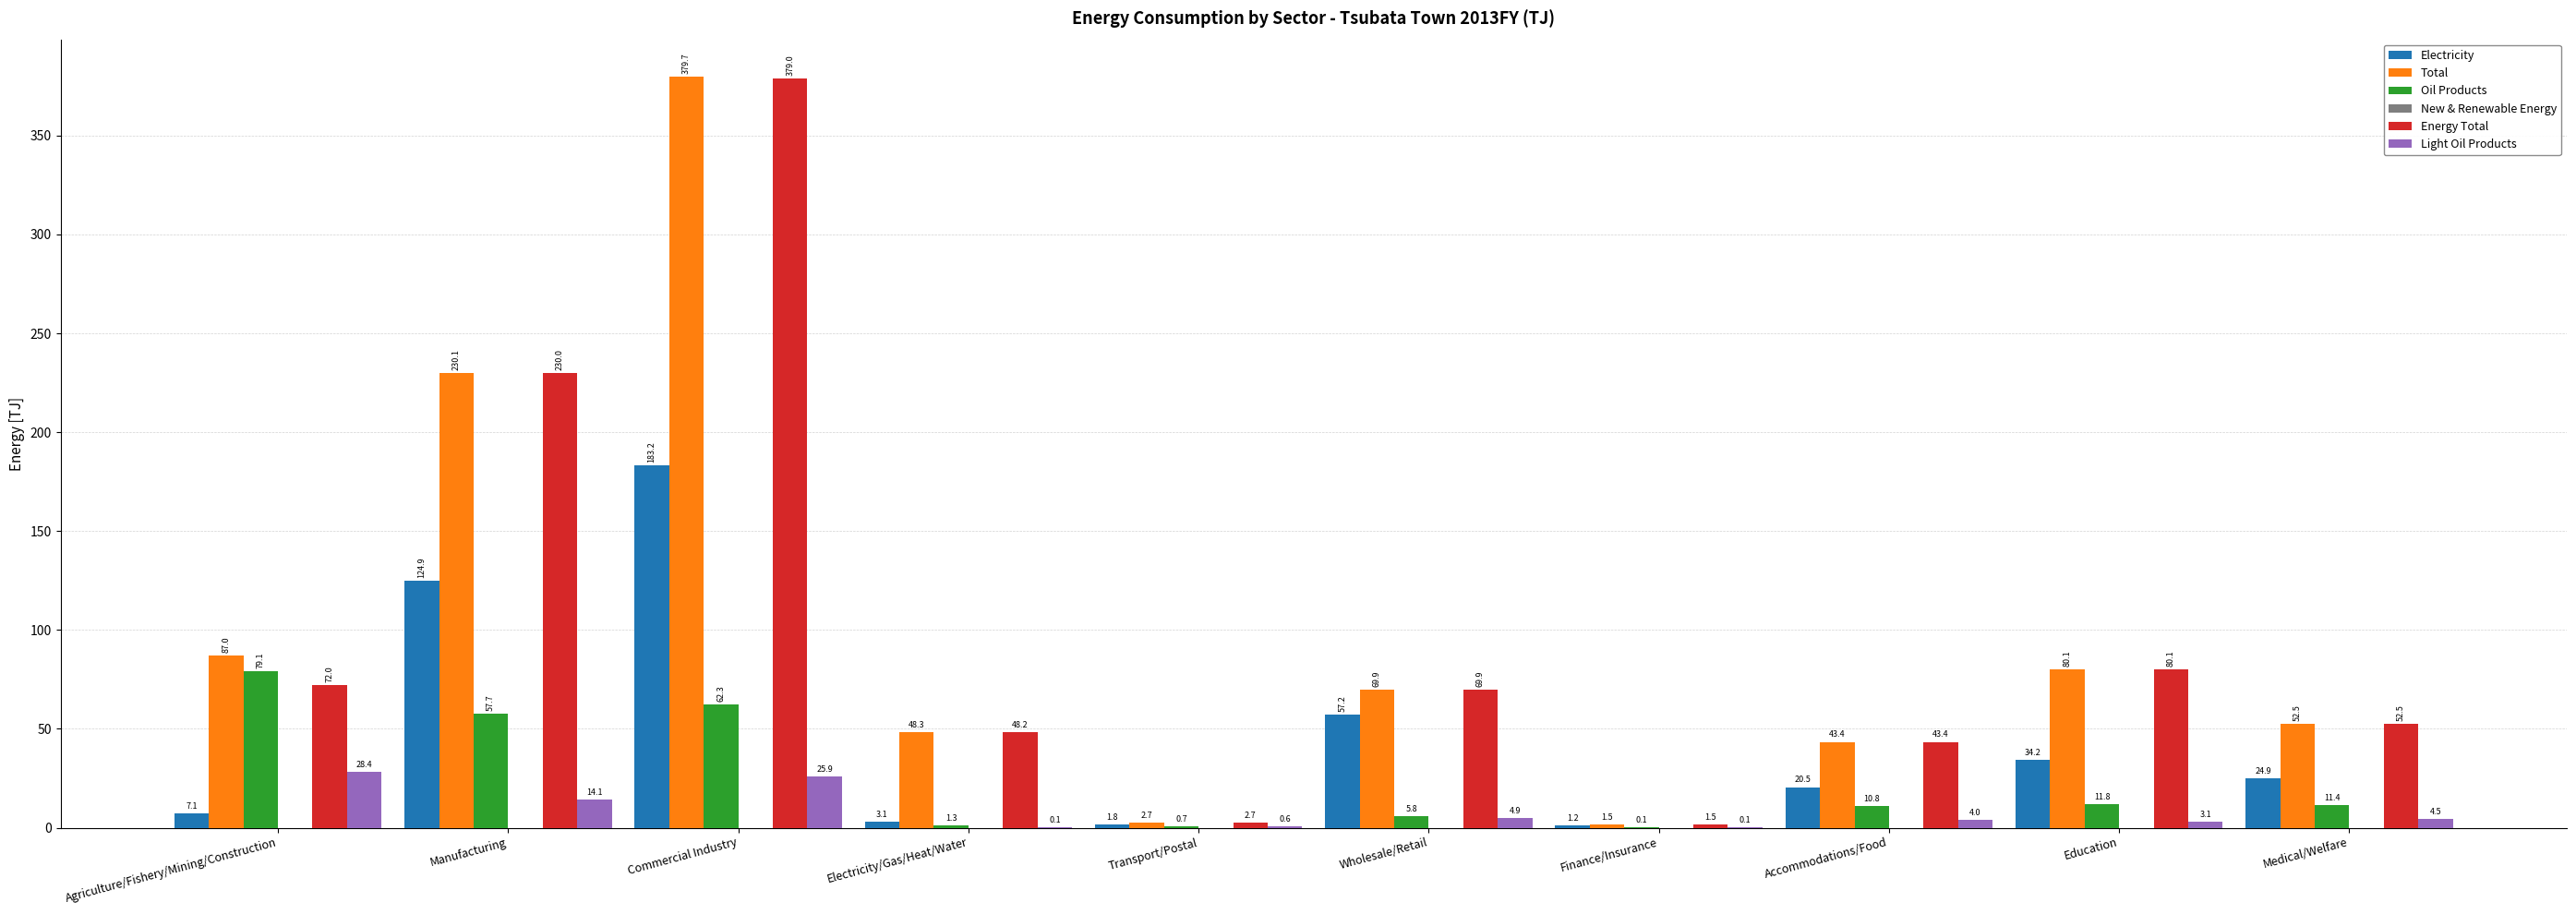

The value of Total at Commercial Industry is 379.7. True or false?

True